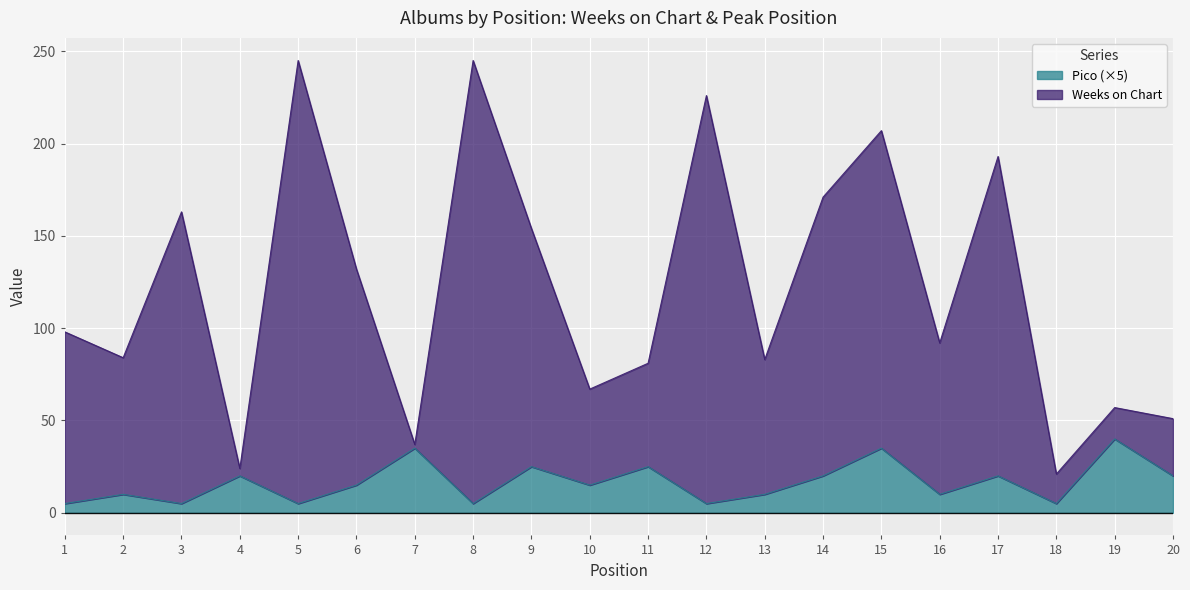

Reading right to left, what are all the values shown in this chart?

Weeks on Chart: 51	57	21	193	92	207	171	83	226	81	67	154	245	37	132	245	24	163	84	98
Pico: 20	40	5	20	10	35	20	10	5	25	15	25	5	35	15	5	20	5	10	5